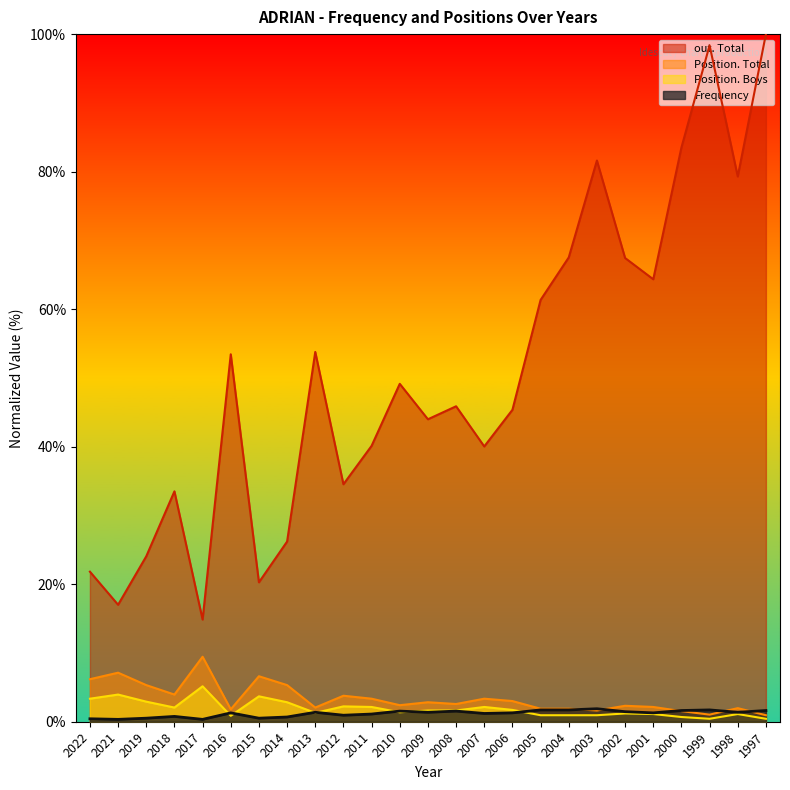

True or false: Position. Boys and Position. Total intersect in this chart.

False